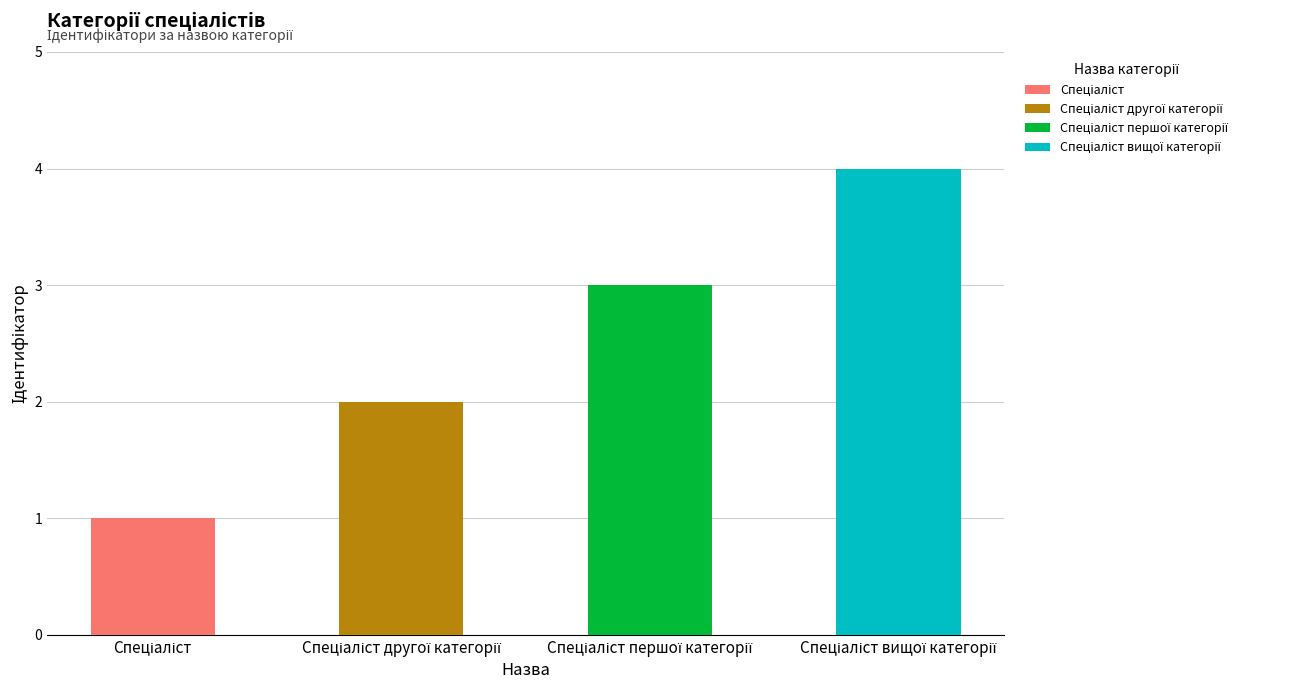

What is the value of the 2nd bar from the left?

2